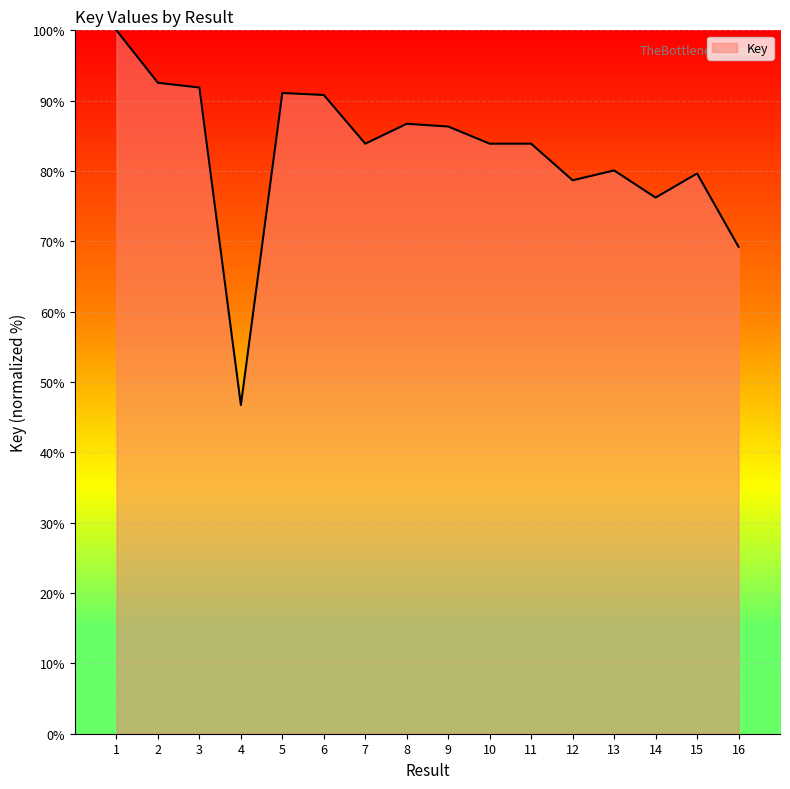

The chart shows a value of 92.5 at 2. True or false?

True